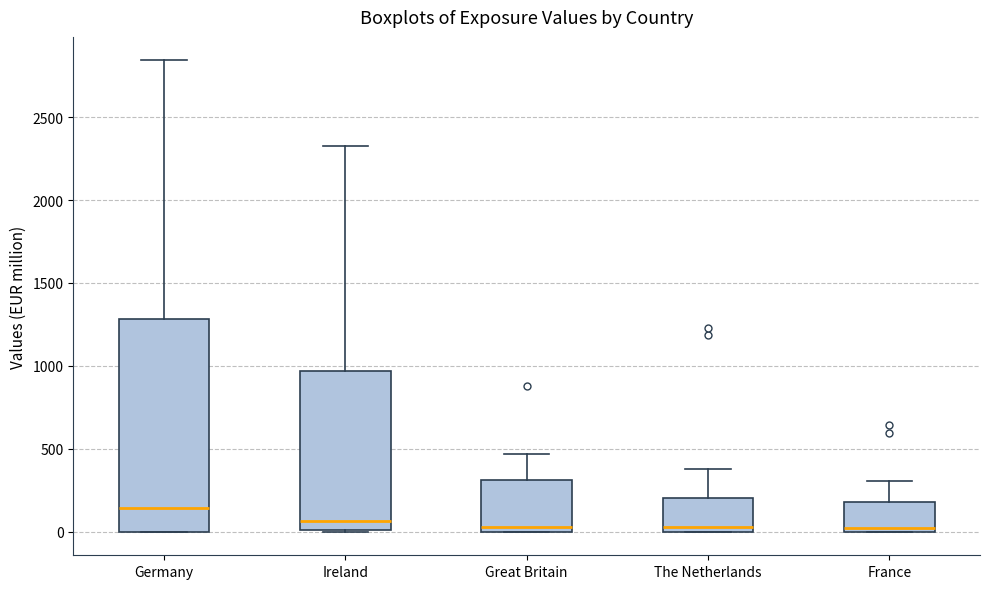

Reading left to right, transcribe this box plot: for each box, give where its median line is, the range the box spans, and where its two whiskers end, as read against the y-axis. The values are not printed on the chart, so give them approximately, as read against the axis.

Germany: median 150, box 0 to 1300, whiskers 0 to 2850
Ireland: median 50, box 0 to 950, whiskers 0 to 2350
Great Britain: median 50, box 0 to 300, whiskers 0 to 450
The Netherlands: median 50, box 0 to 200, whiskers 0 to 400
France: median 0 (just above the box's lower edge), box 0 to 200, whiskers 0 to 300